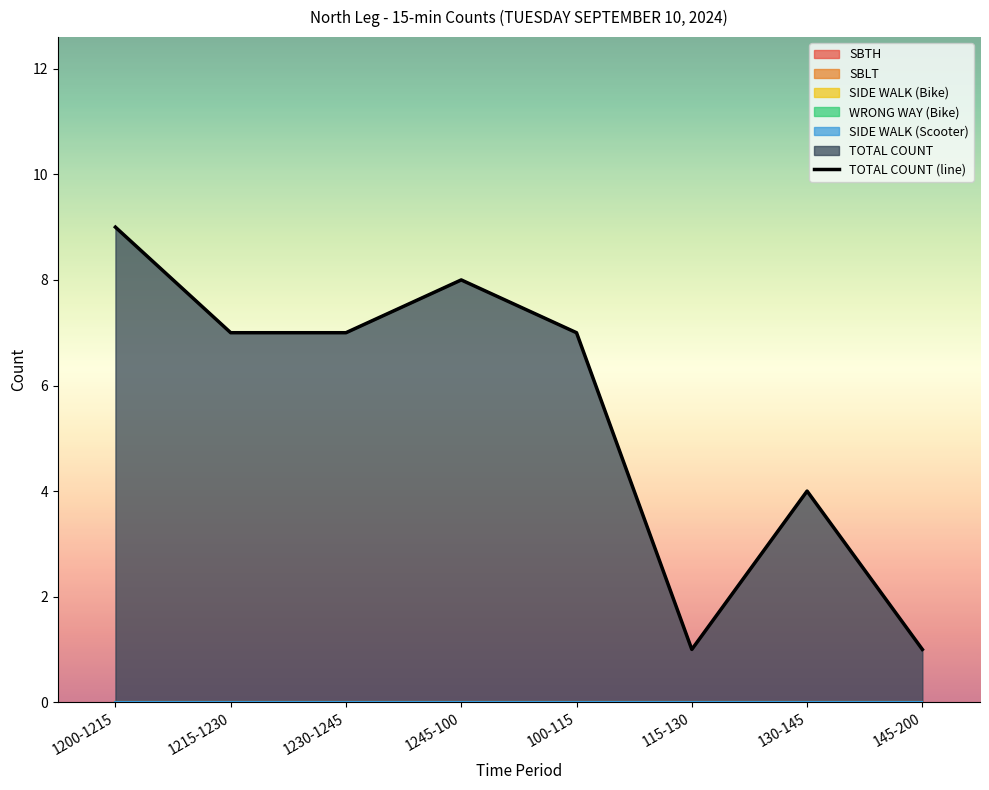

What is the difference between the maximum and minimum values?

8